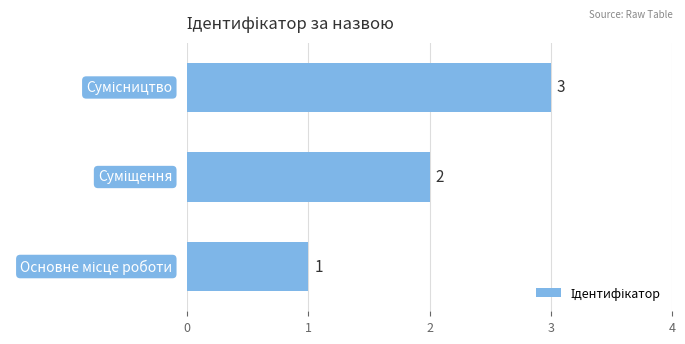

Count the values in the range 1 to 3.

3